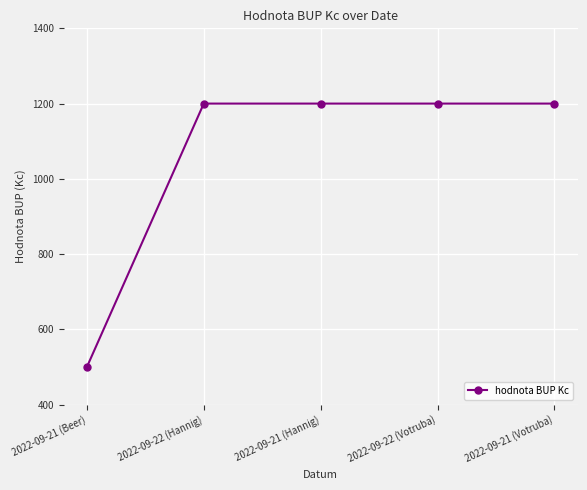

What is the smallest value displayed?

500